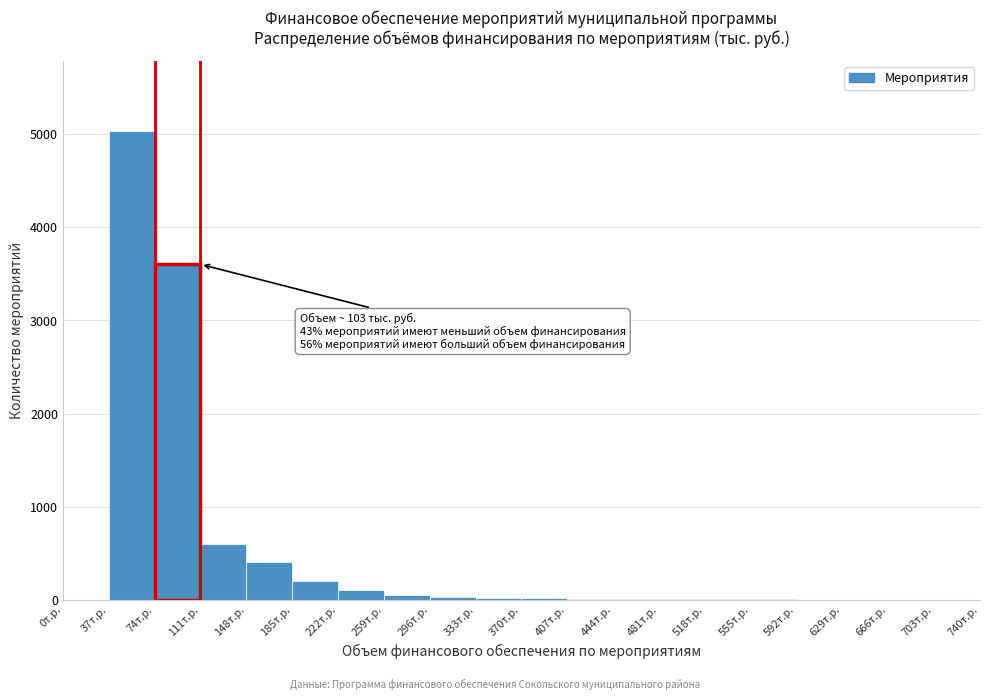

Which range on the x-axis has the tallest bar?

37 to 74